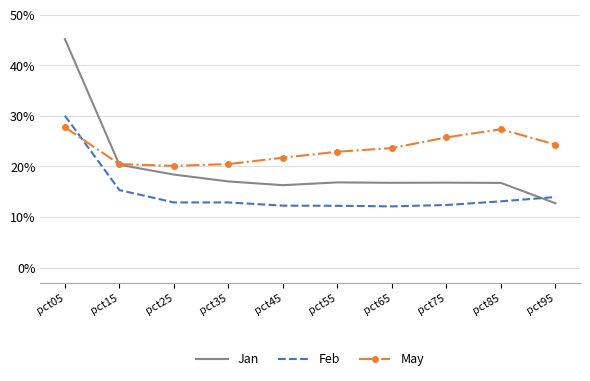

What are all the series names shown in the legend?

Jan, Feb, May